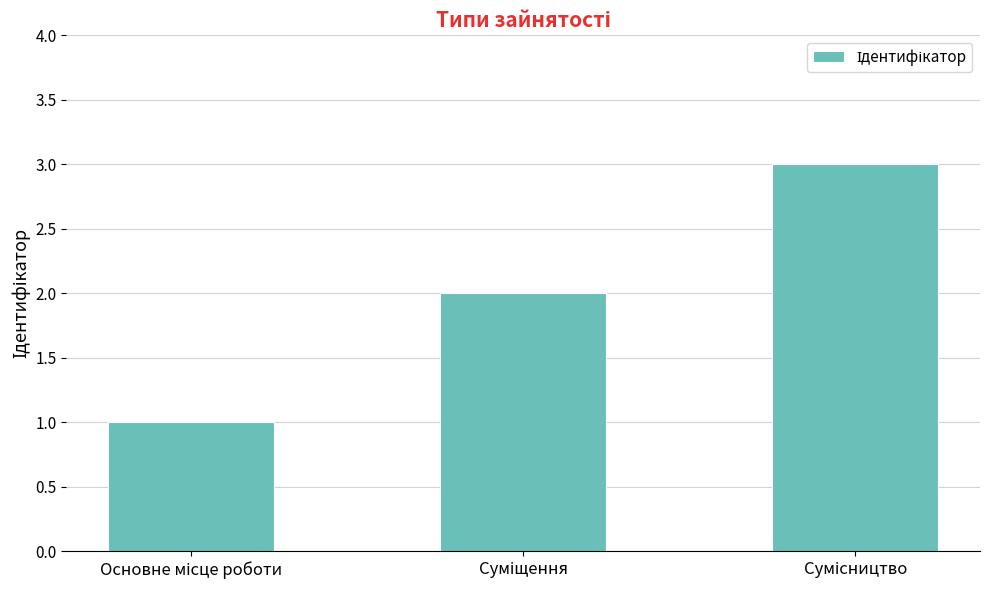

Reading left to right, what are all the values shown in this chart?

1	2	3